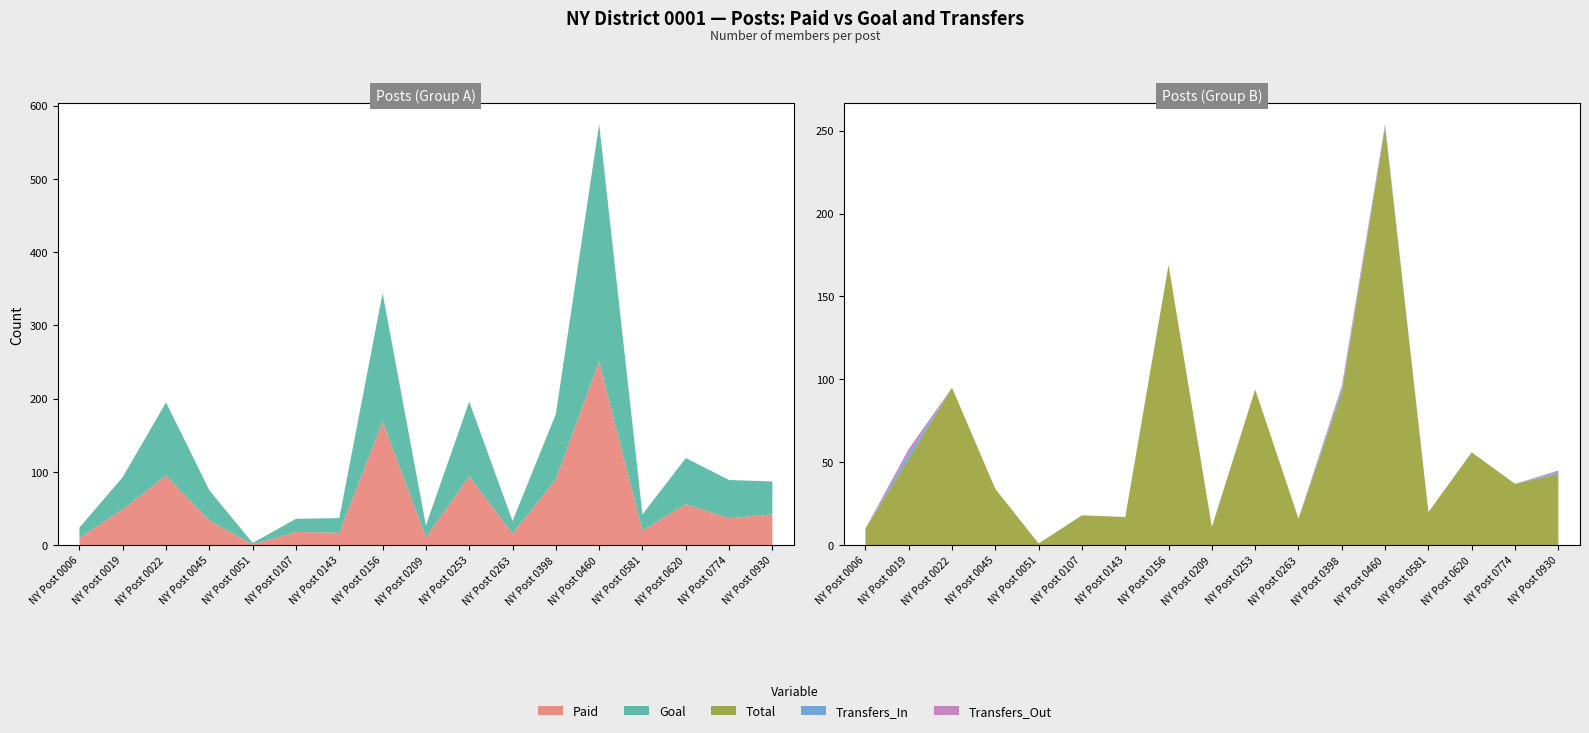

Reading left to right, extract all data points from this chart.

Paid: NY Post 0006=10	NY Post 0019=49	NY Post 0022=95	NY Post 0045=34	NY Post 0051=1	NY Post 0107=18	NY Post 0143=17	NY Post 0156=169	NY Post 0209=11	NY Post 0253=94	NY Post 0263=16	NY Post 0398=90	NY Post 0460=251	NY Post 0581=20	NY Post 0620=56	NY Post 0774=37	NY Post 0930=42
Total: NY Post 0006=10	NY Post 0019=52	NY Post 0022=95	NY Post 0045=34	NY Post 0051=1	NY Post 0107=18	NY Post 0143=17	NY Post 0156=169	NY Post 0209=11	NY Post 0253=94	NY Post 0263=16	NY Post 0398=92	NY Post 0460=252	NY Post 0581=20	NY Post 0620=56	NY Post 0774=37	NY Post 0930=43
Goal: NY Post 0006=14	NY Post 0019=44	NY Post 0022=100	NY Post 0045=41	NY Post 0051=2	NY Post 0107=18	NY Post 0143=20	NY Post 0156=175	NY Post 0209=16	NY Post 0253=102	NY Post 0263=17	NY Post 0398=89	NY Post 0460=324	NY Post 0581=22	NY Post 0620=63	NY Post 0774=52	NY Post 0930=45
Transfers_In: NY Post 0006=0	NY Post 0019=3	NY Post 0022=0	NY Post 0045=0	NY Post 0051=0	NY Post 0107=0	NY Post 0143=0	NY Post 0156=0	NY Post 0209=0	NY Post 0253=0	NY Post 0263=0	NY Post 0398=2	NY Post 0460=1	NY Post 0581=0	NY Post 0620=0	NY Post 0774=0	NY Post 0930=1
Transfers_Out: NY Post 0006=0	NY Post 0019=3	NY Post 0022=0	NY Post 0045=0	NY Post 0051=0	NY Post 0107=0	NY Post 0143=0	NY Post 0156=0	NY Post 0209=0	NY Post 0253=0	NY Post 0263=0	NY Post 0398=2	NY Post 0460=1	NY Post 0581=0	NY Post 0620=0	NY Post 0774=0	NY Post 0930=1